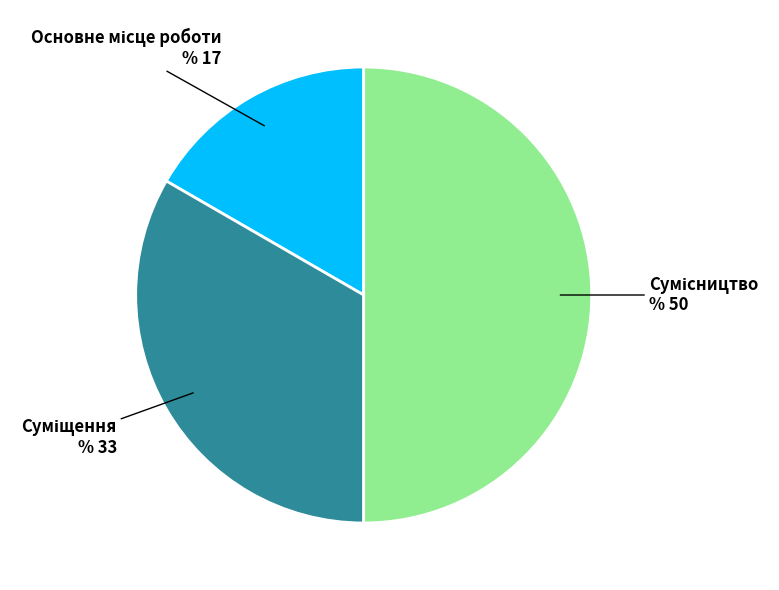

Rank the categories by value from highest to lowest.

Сумісництво, Суміщення, Основне місце роботи